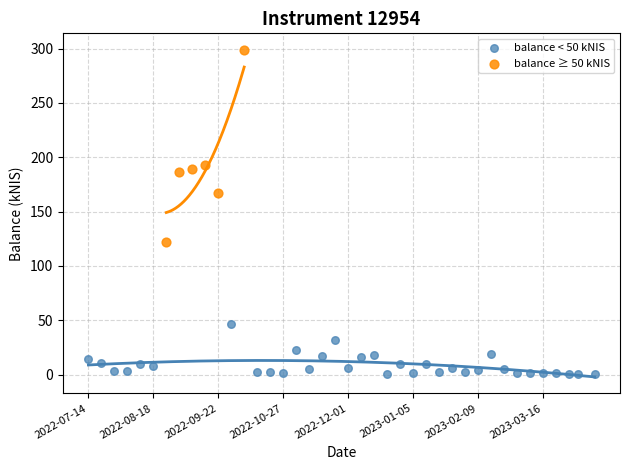

Which series reaches the maximum Y coordinate?

balance ≥ 50 kNIS